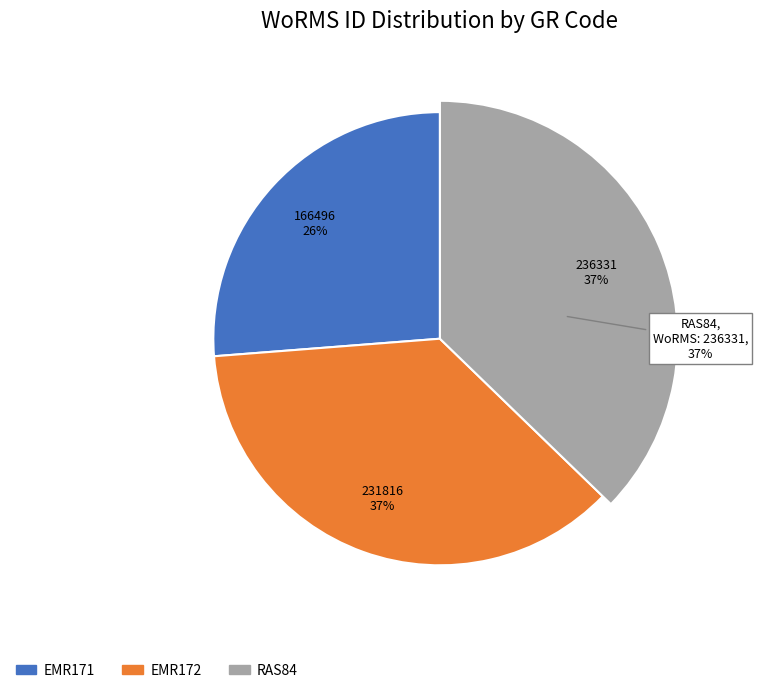

How many slices are in this pie chart?

3